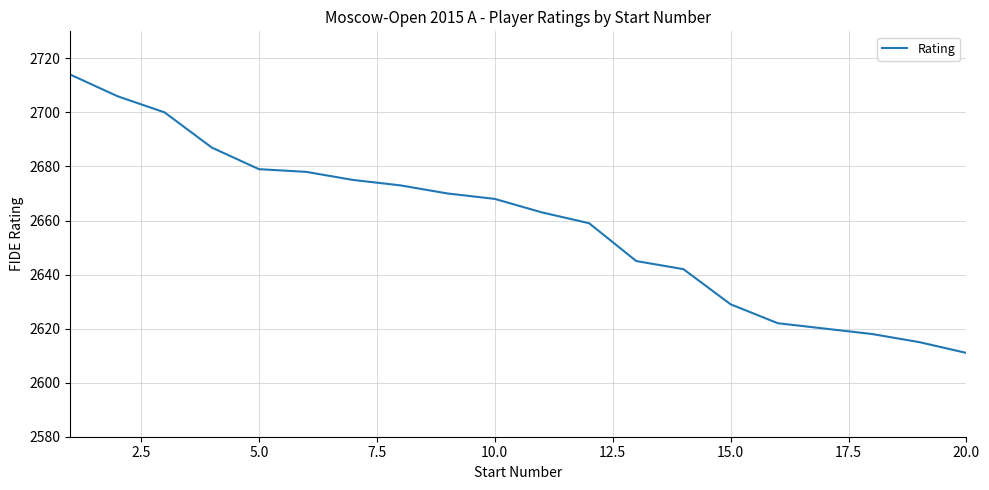

What is the difference between the maximum and minimum values?

103